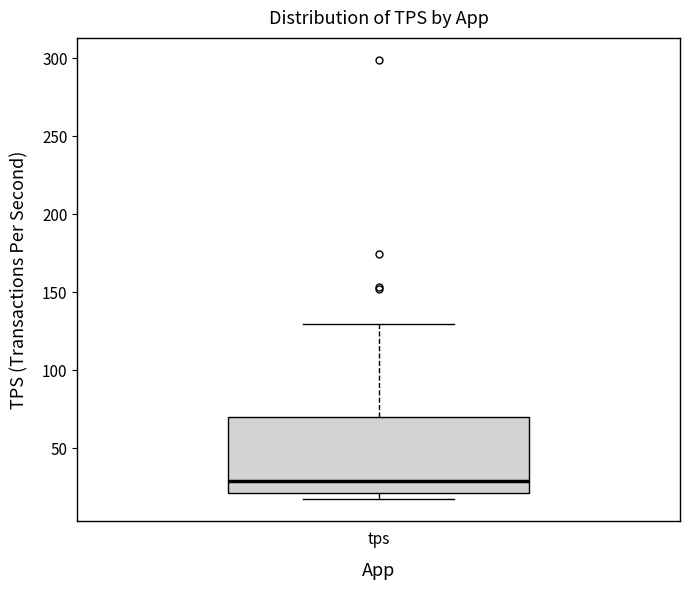

Where is the upper edge of the box for tps on the y-axis? The values are not printed on the chart, so give them approximately, as read against the axis.

70